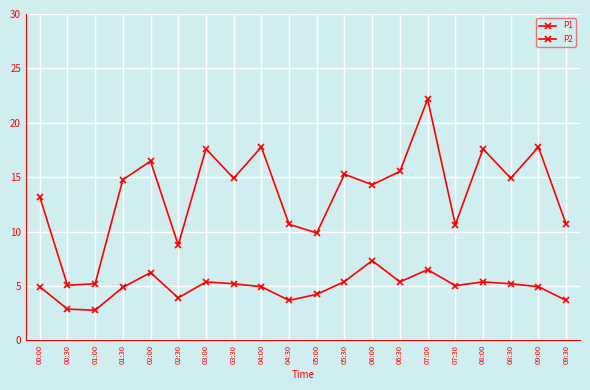

How many distinct data groups are displayed?

2